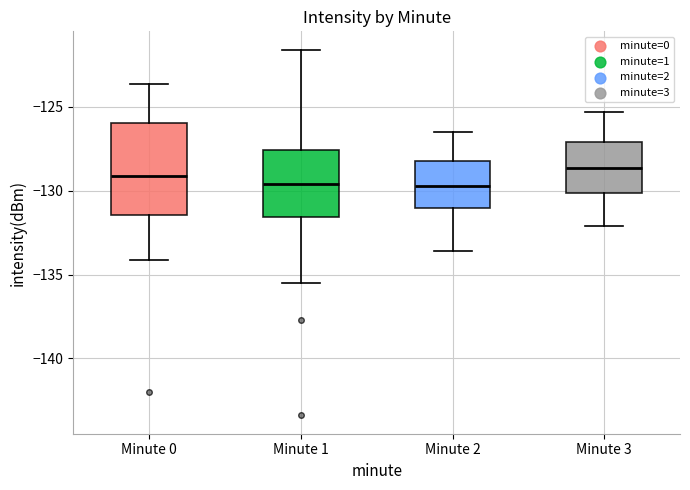

Which box is the tallest, from its lower edge to its upper edge?

Minute 0